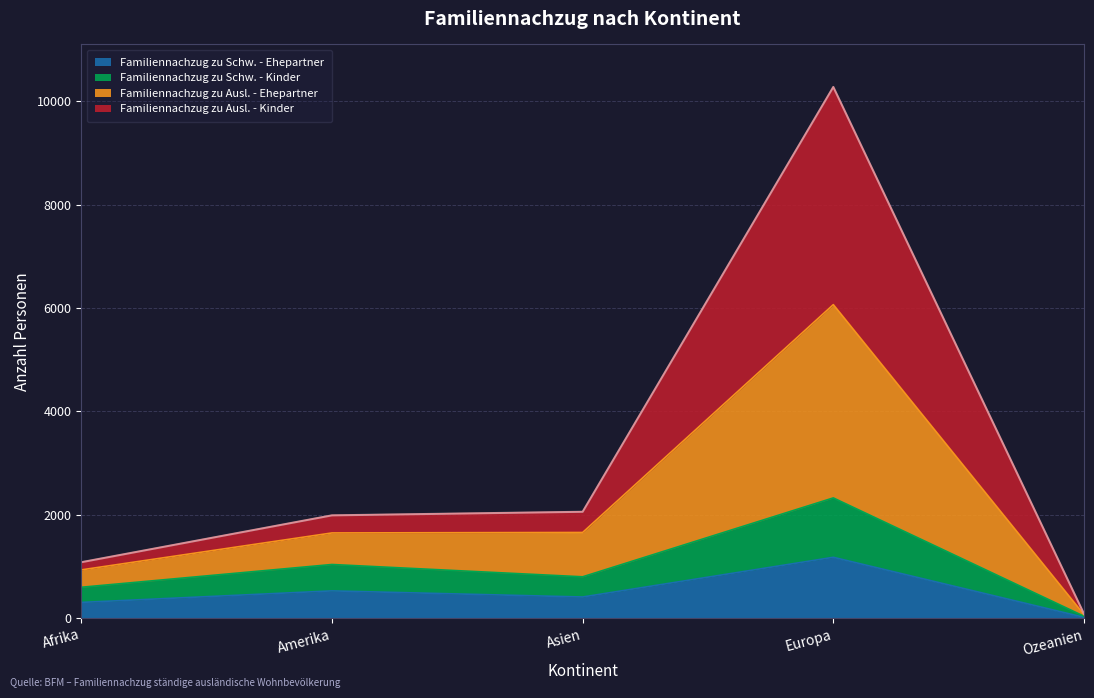

Does the chart display data point markers on the line(s)?

No